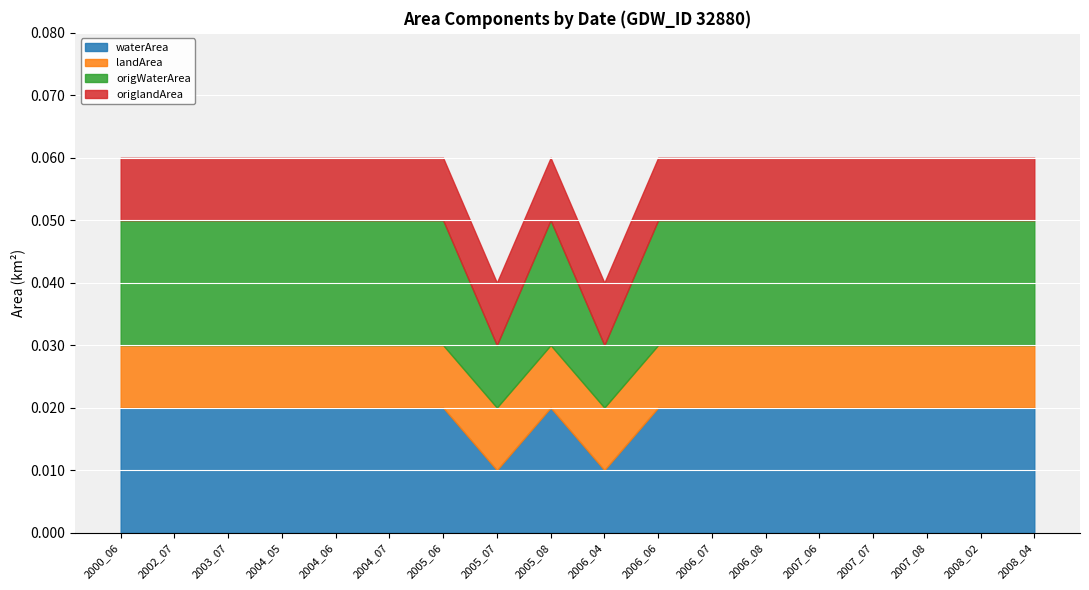

True or false: landArea and waterArea cross at least once.

False